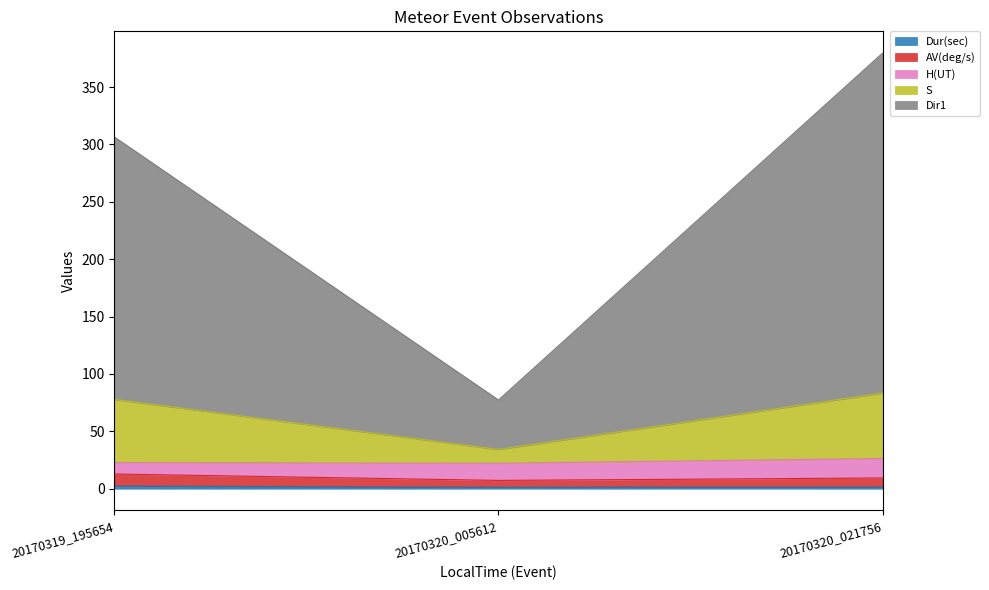

At which category is the sum across all series the highest?

20170320_021756